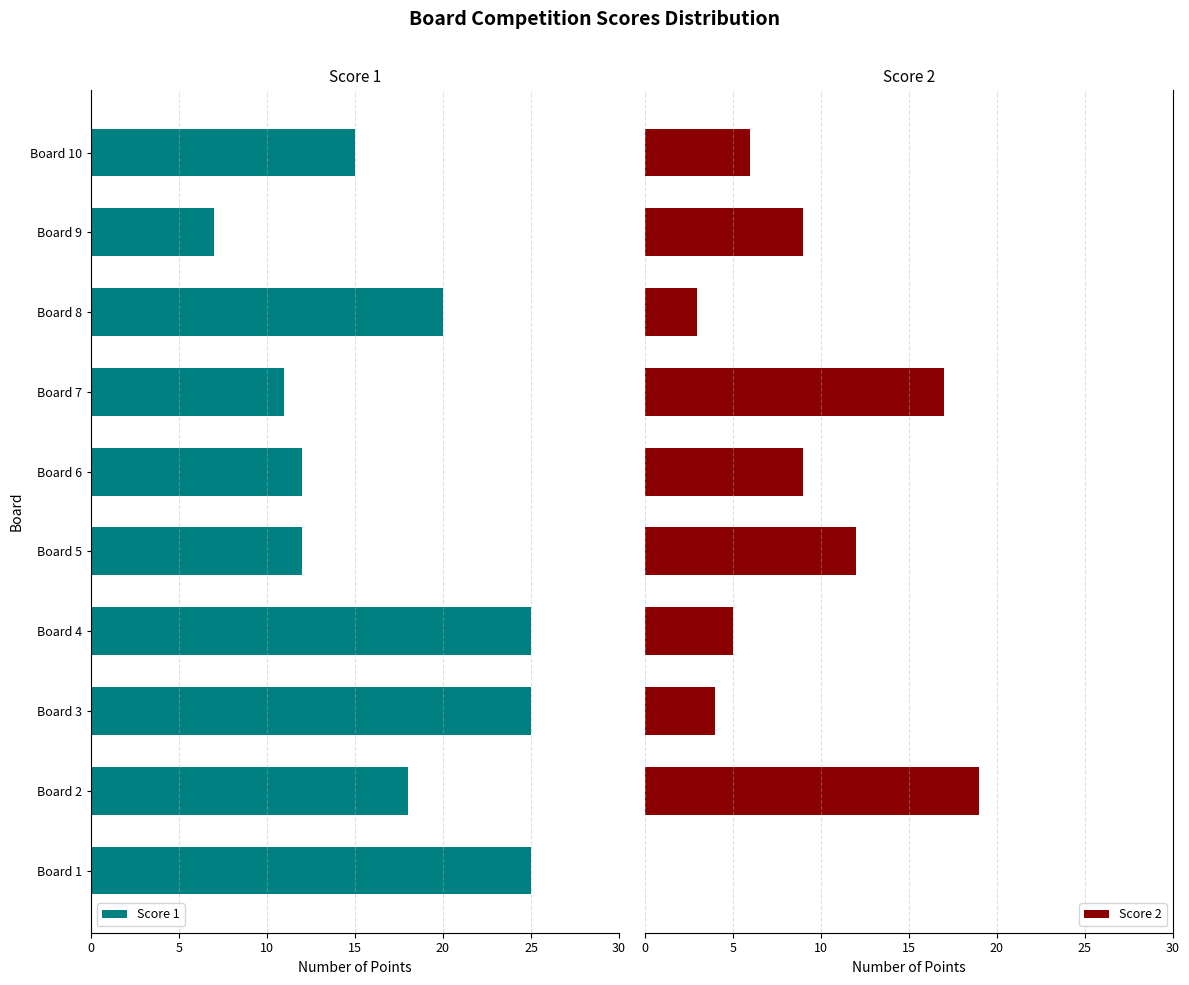

How many data points in Score 1 are above -15?

4